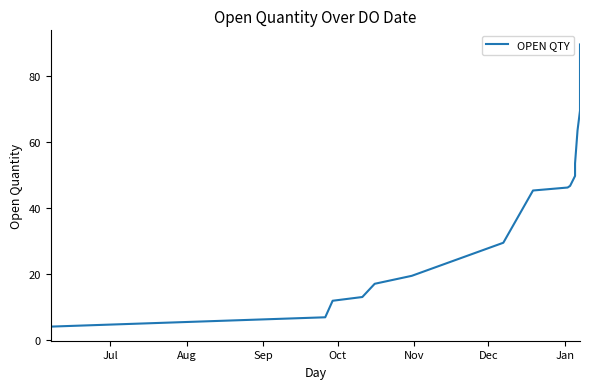

Is this an area chart (filled region under the line)?

No